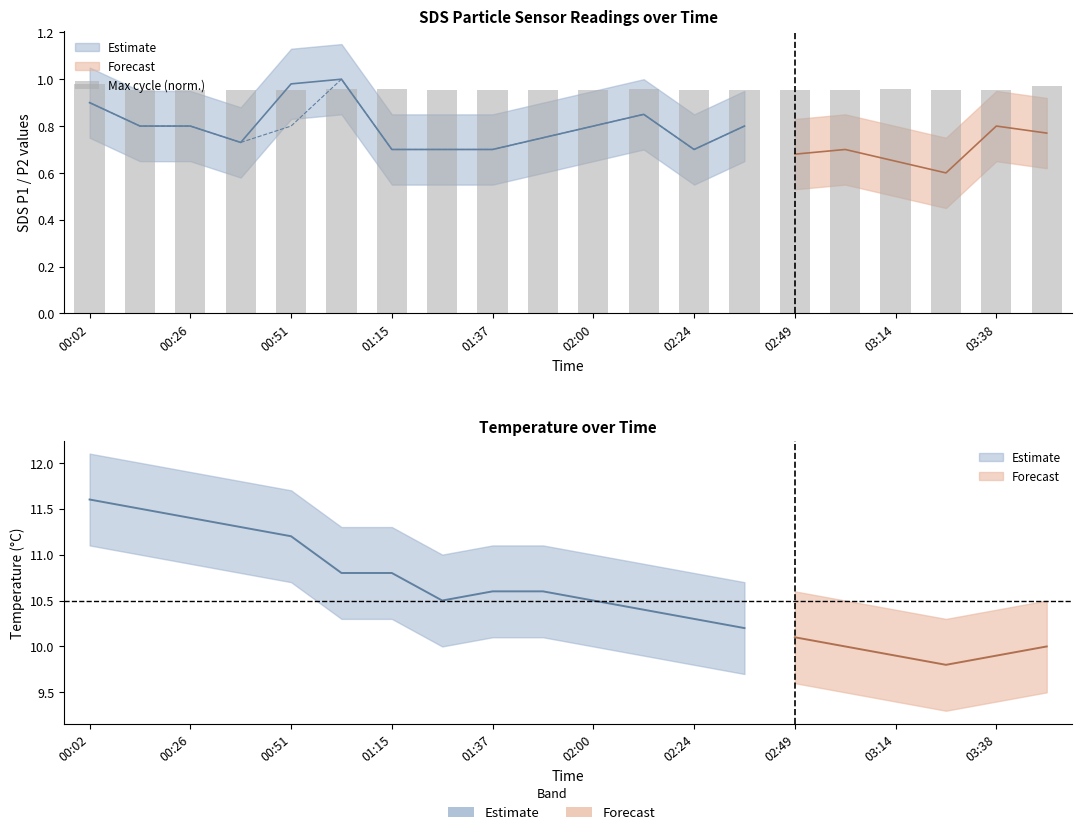

What is the sum of all values?

19.1